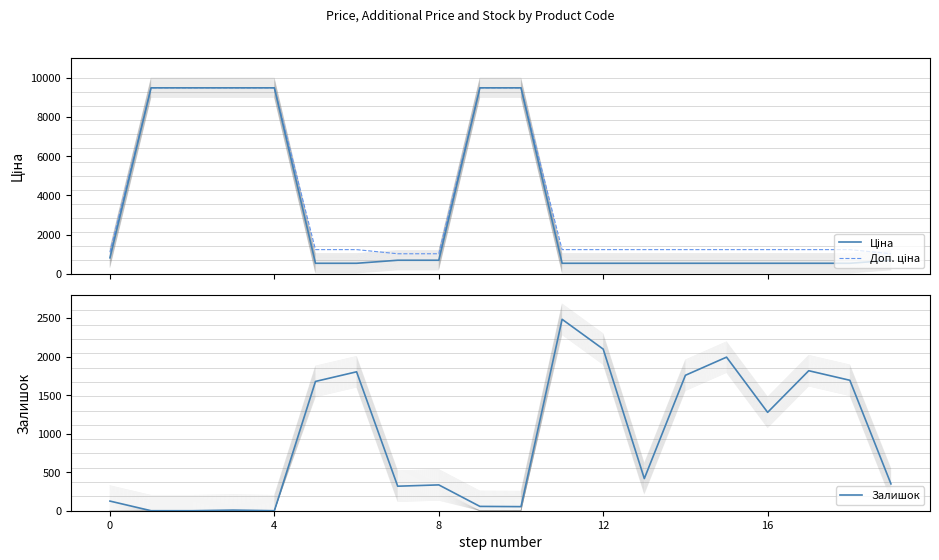

The value of Залишок at 4 is 1665. True or false?

False